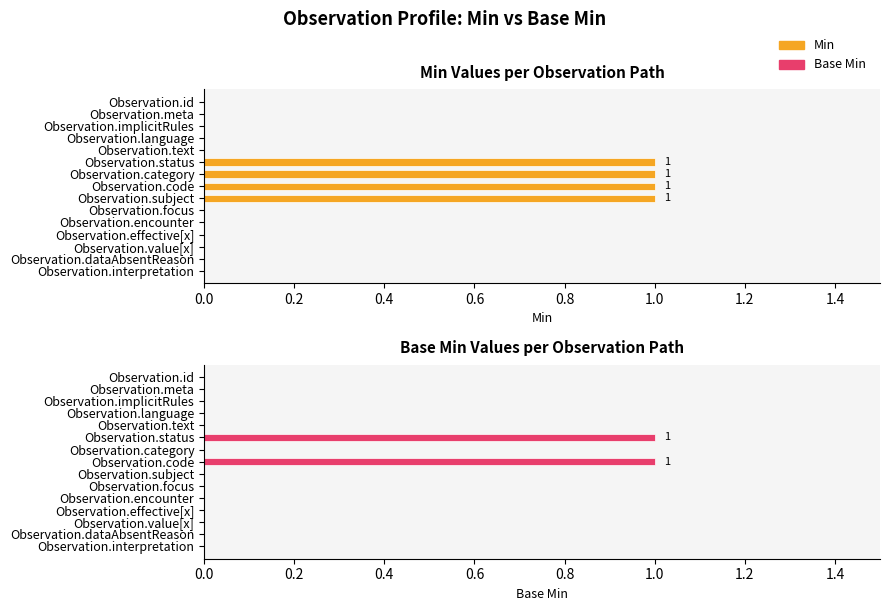

Count the number of data series in this chart.

2